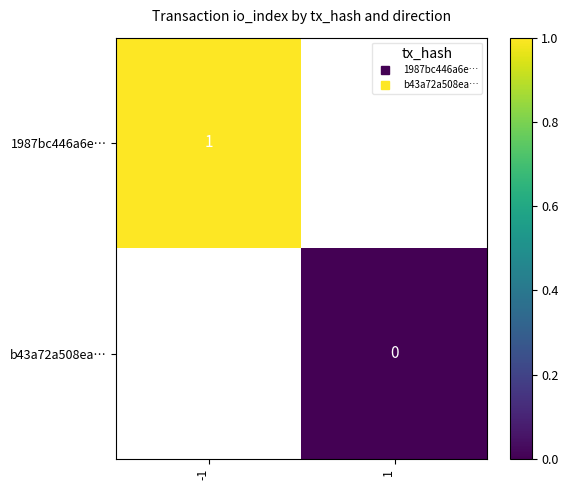

At how many categories does at least one series exceed 0?

1